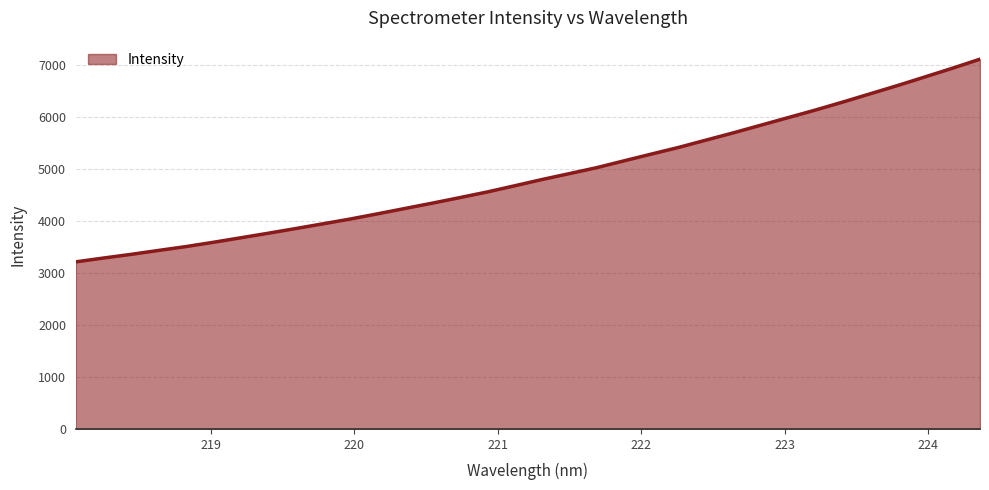

What is the difference between the maximum and minimum values?

3898.3